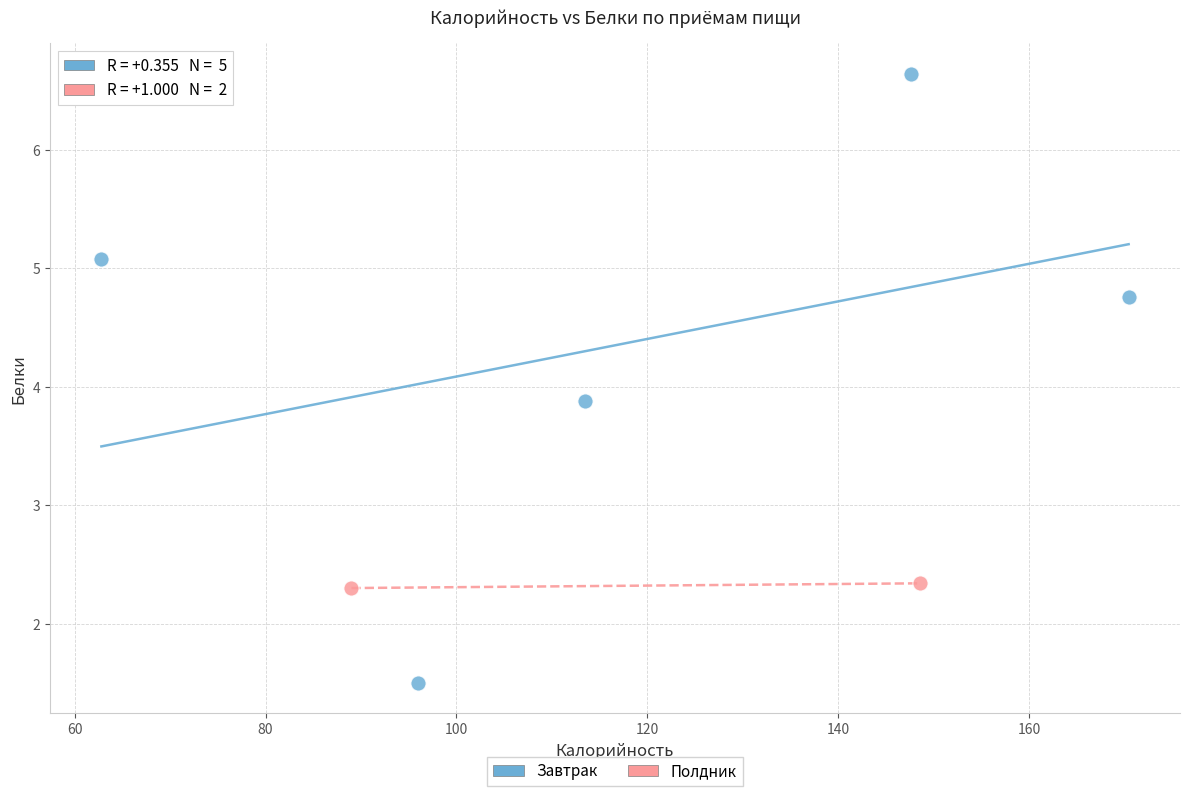

What are all the series names shown in the legend?

Завтрак, Полдник